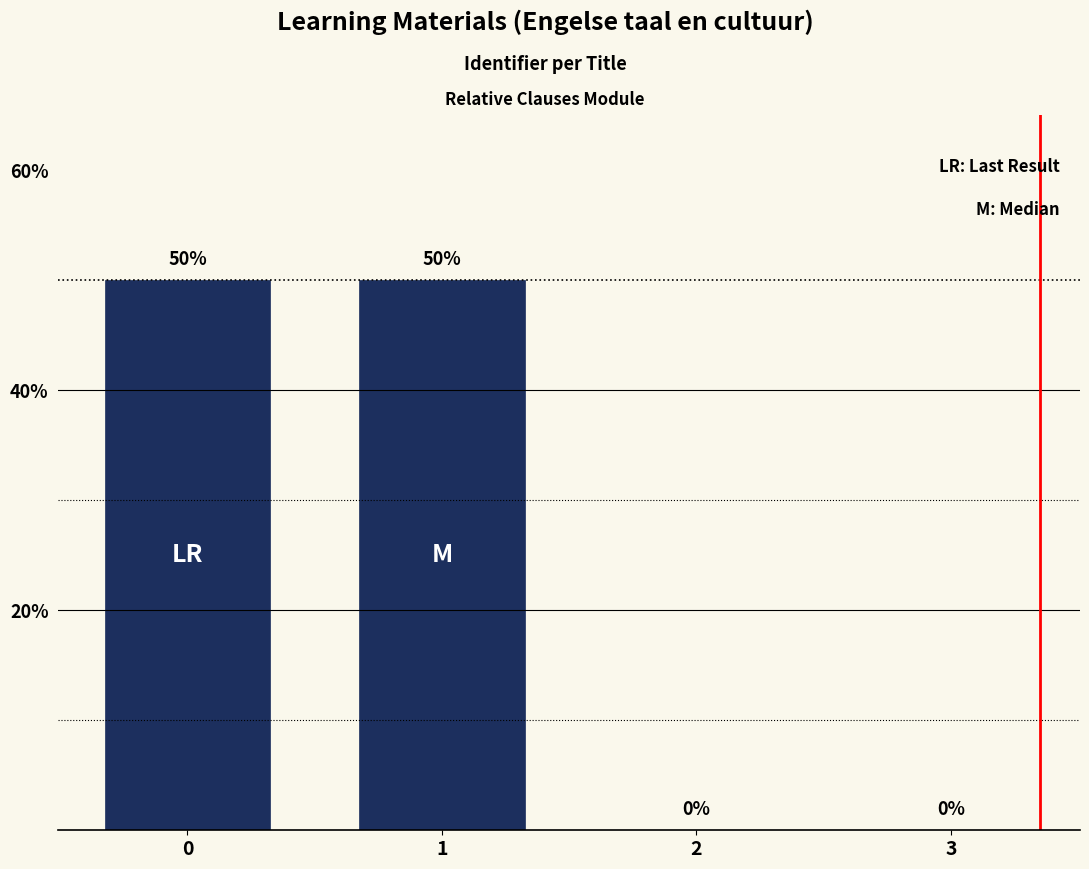

What is the change in value from 0 to 2?

-50